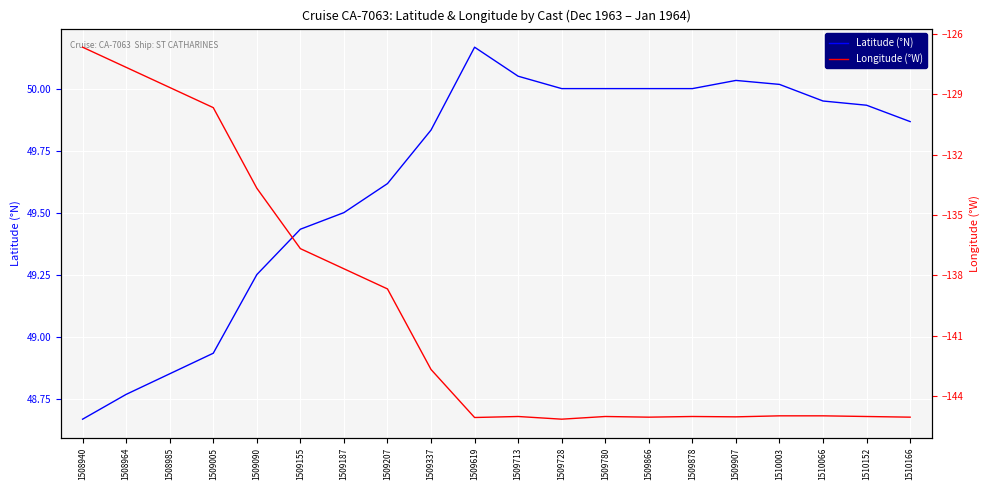

What is the spread (max minus min) of values at 1509337?

192.5